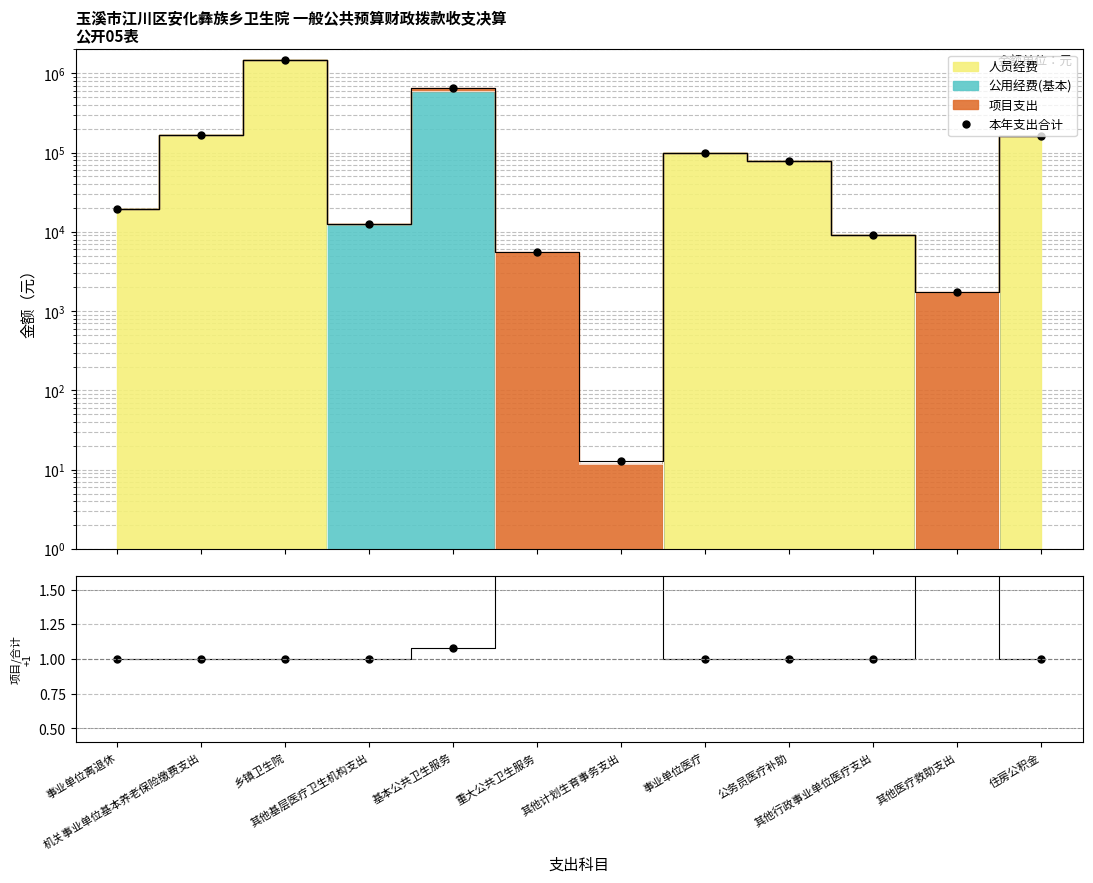

The 本年支出合计 series shows 79023.6 at 公务员医疗补助. True or false?

True